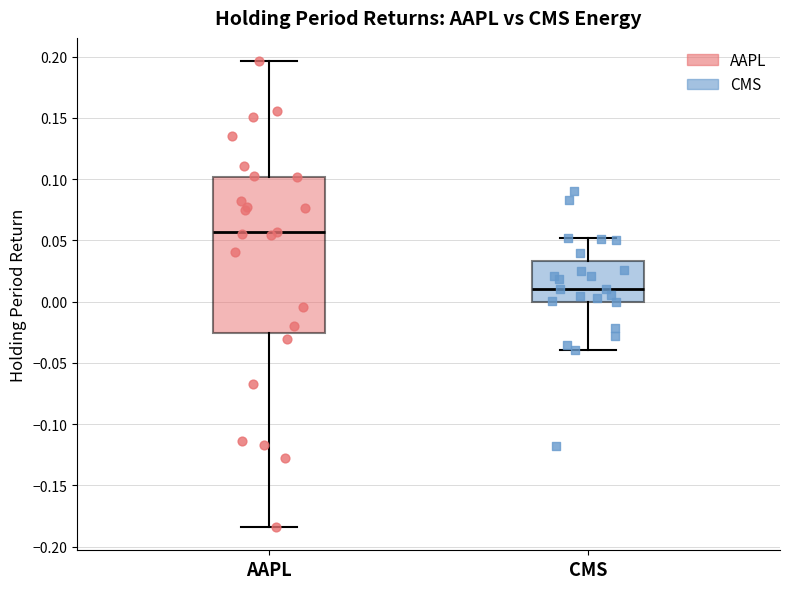

Reading left to right, transcribe this box plot: for each box, give where its median line is, the range the box spans, and where its two whiskers end, as read against the y-axis. The values are not printed on the chart, so give them approximately, as read against the axis.

AAPL: median 0.055, box -0.025 to 0.100, whiskers -0.185 to 0.195
CMS: median 0.010, box 0.000 to 0.035, whiskers -0.040 to 0.050